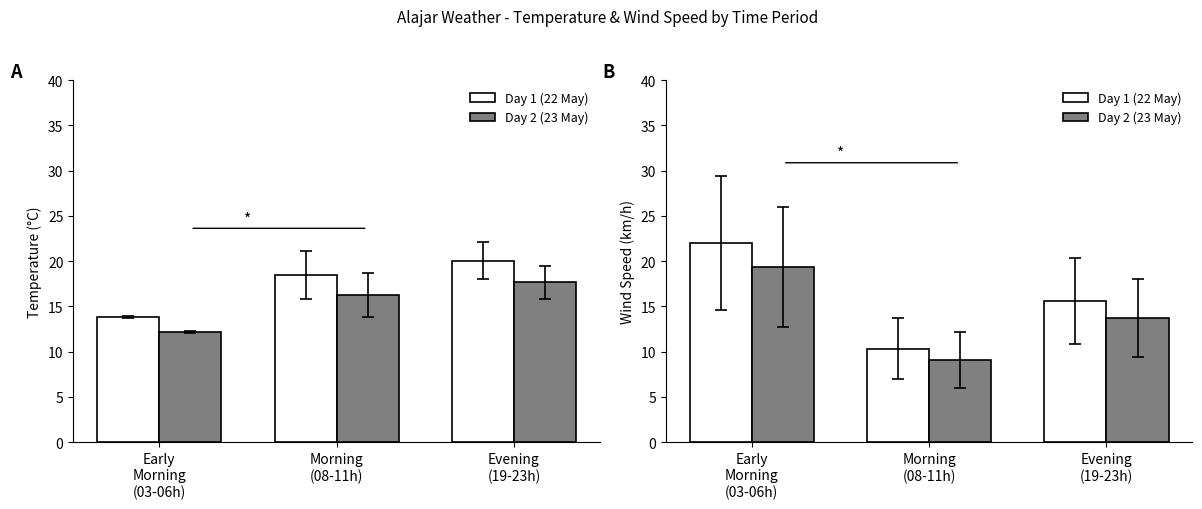

What is the average value of the Day 2 (23 May) series?

14.1